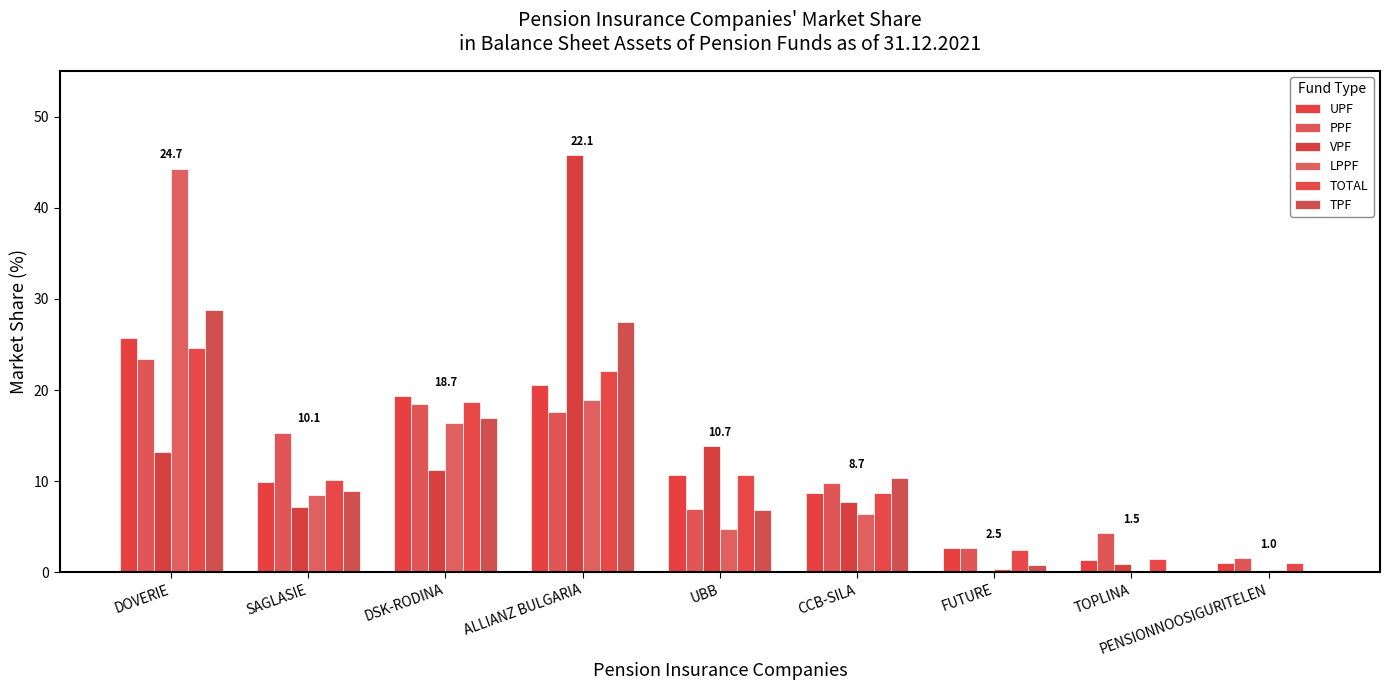

Which series has the largest total across all categories?

UPF